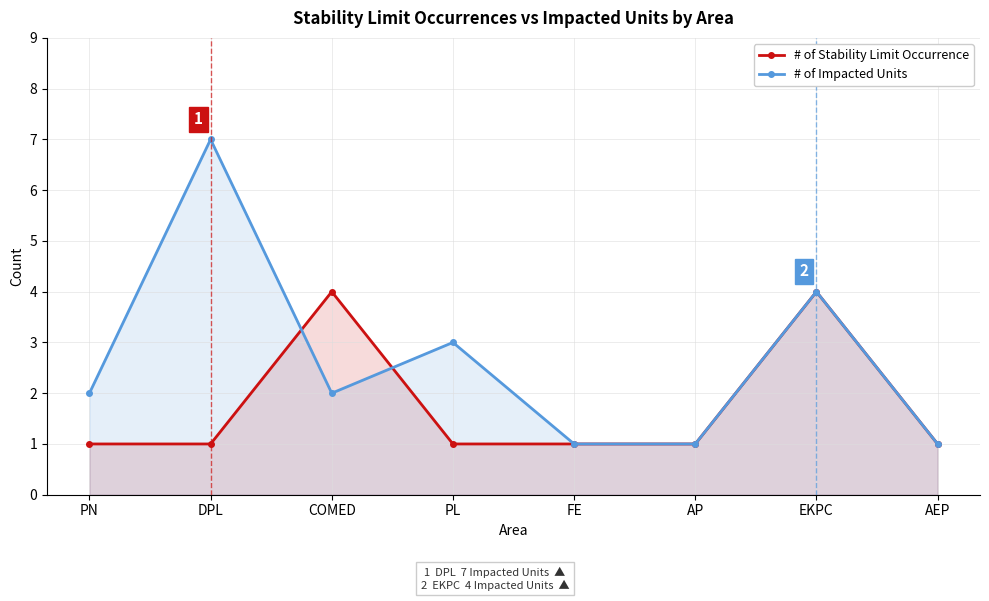

Which series has the widest spread of values?

# of Impacted Units